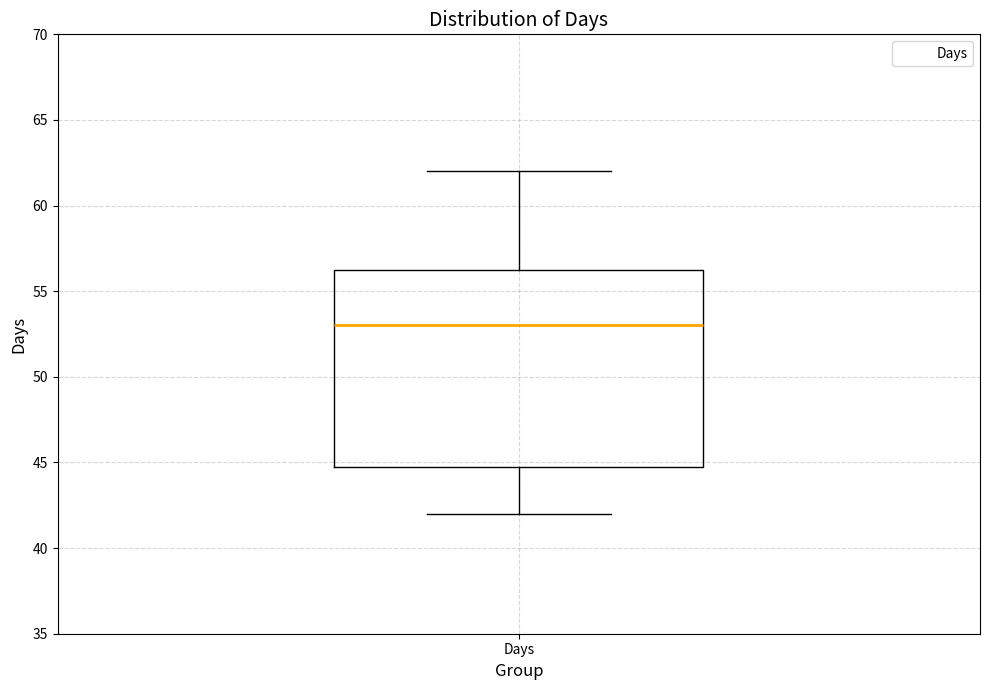

Where is the upper edge of the box for Days on the y-axis? The values are not printed on the chart, so give them approximately, as read against the axis.

56.5